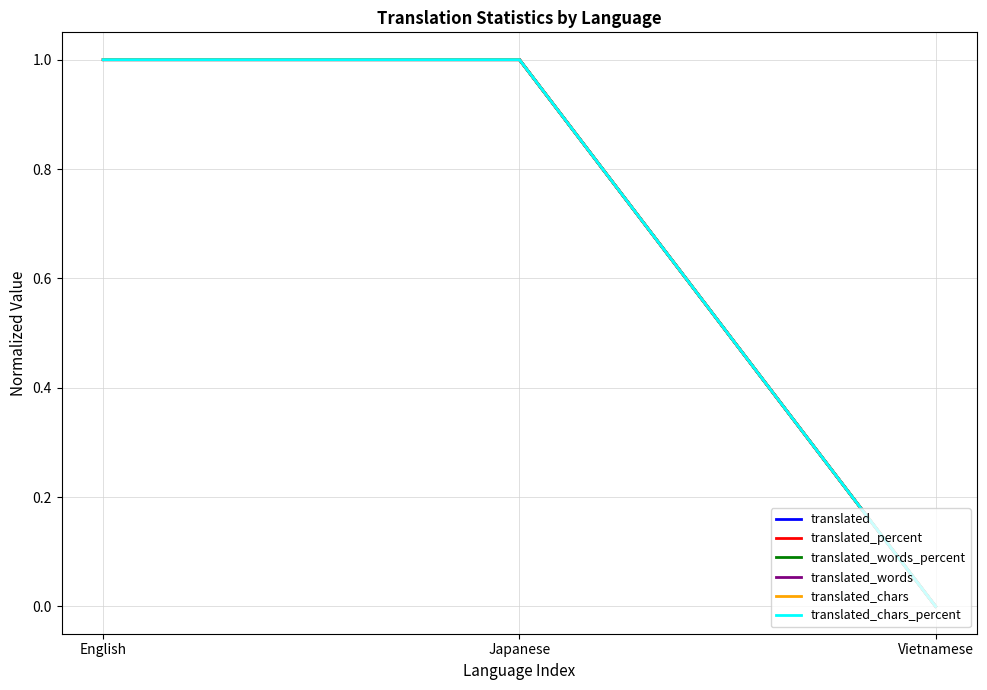

Does the chart display data point markers on the line(s)?

No